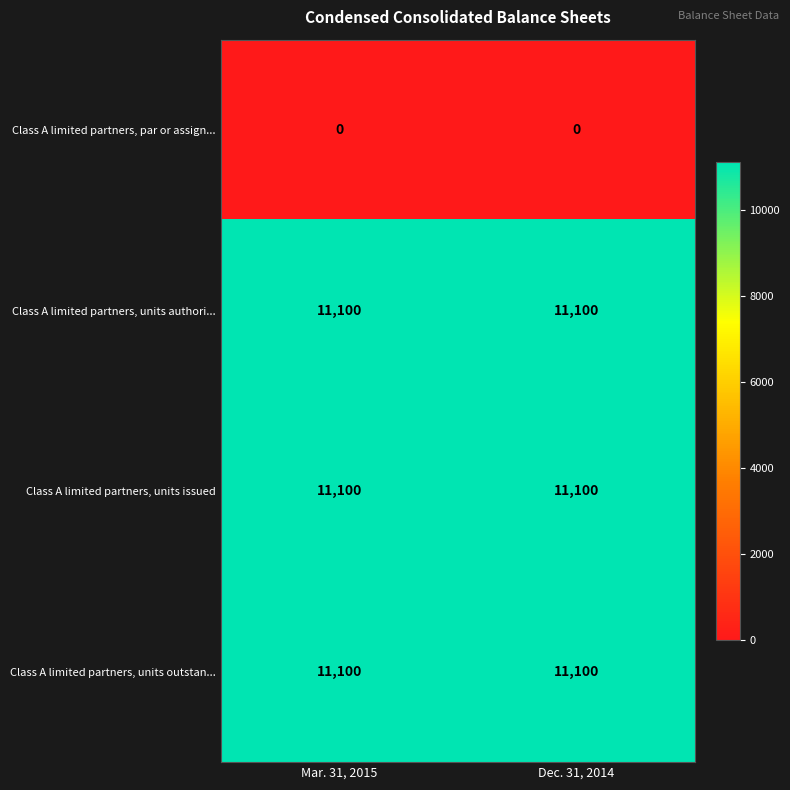

What is the minimum value for Class A limited partners, units issued?

11100